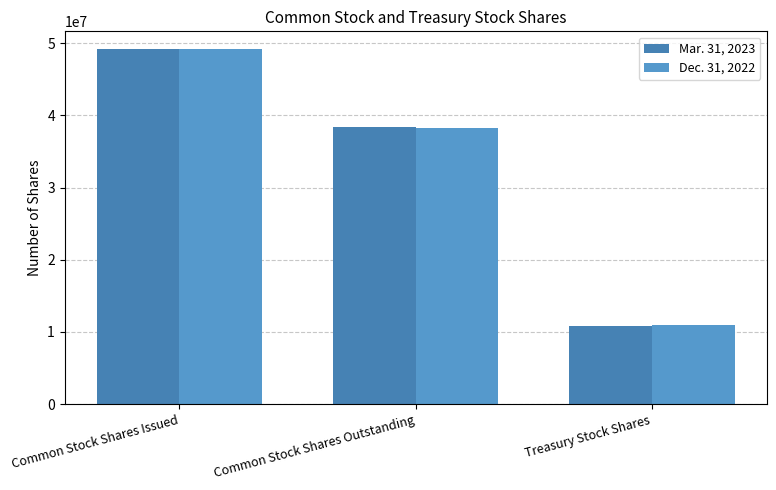

How many groups of bars are there?

3